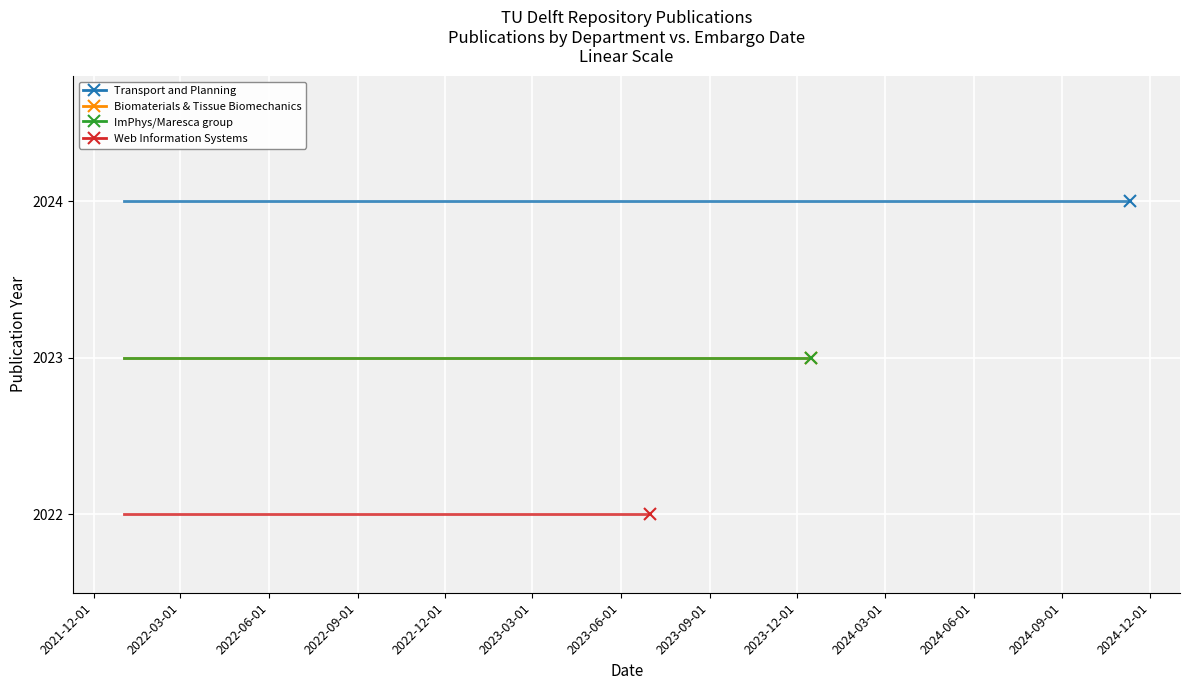

True or false: the data shows 2024 at 2024-11-10.

True